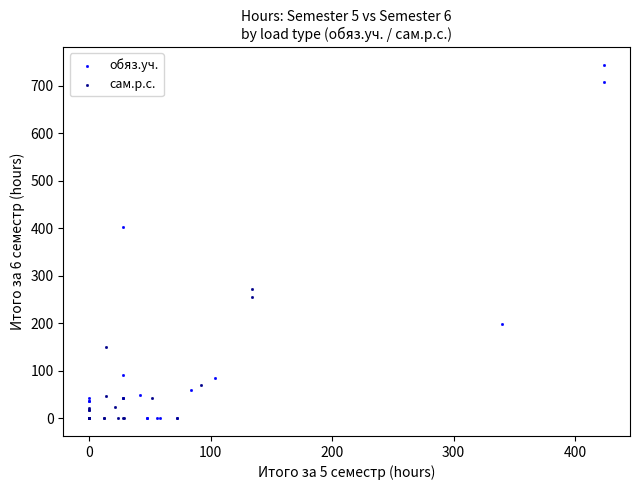

What are all the series names shown in the legend?

обяз.уч., сам.р.с.